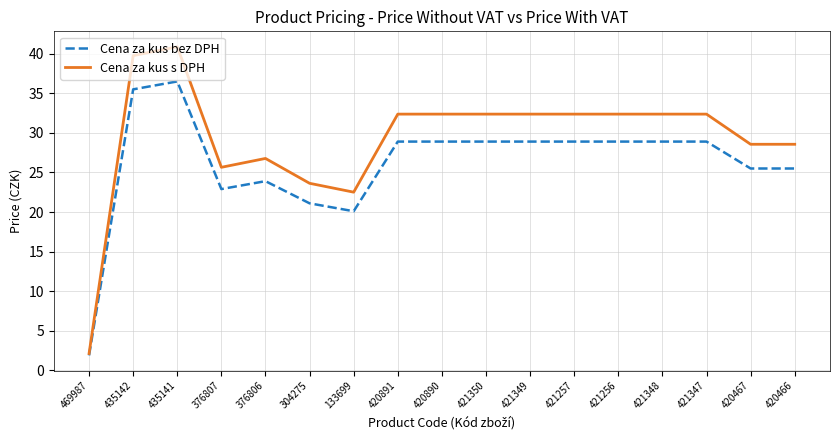

How many lines are shown in the chart?

2